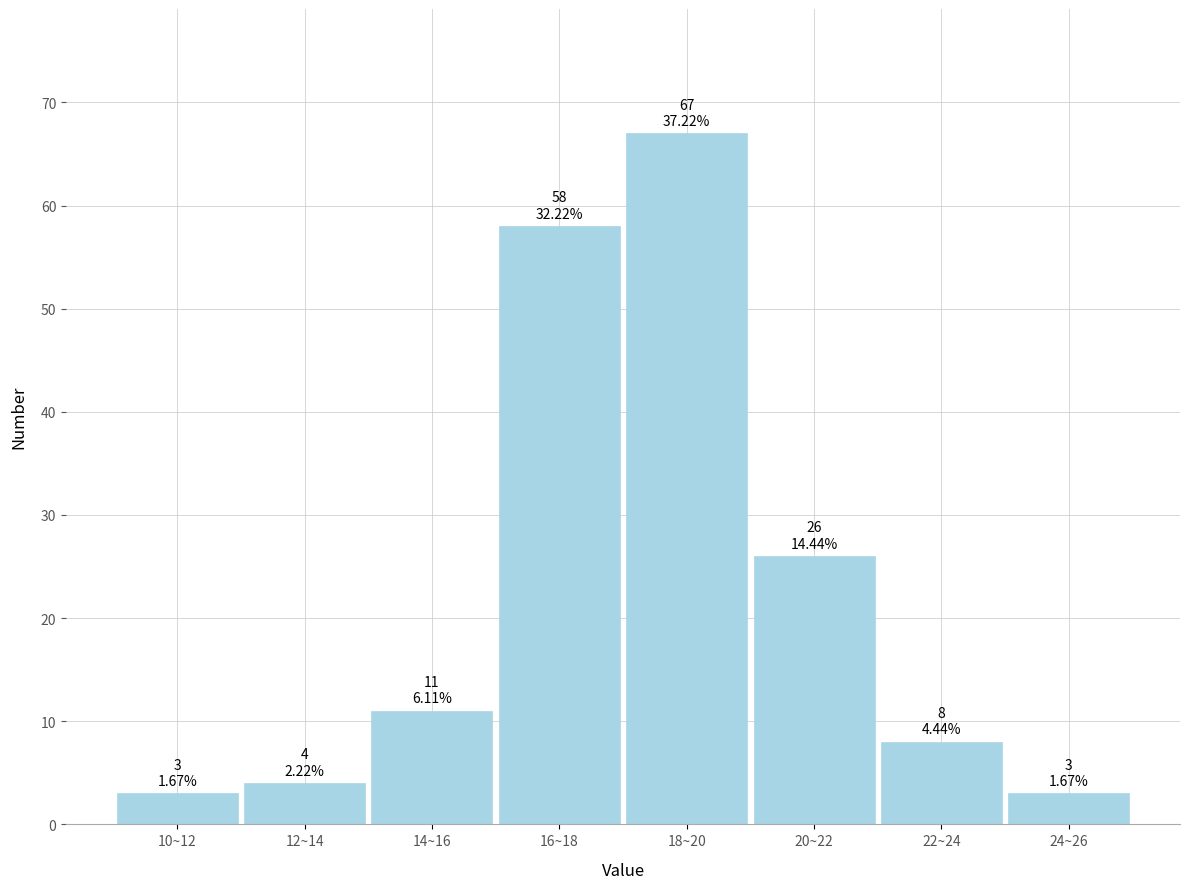

Reading left to right, transcribe all the data shown in this chart.

3	4	11	58	67	26	8	3